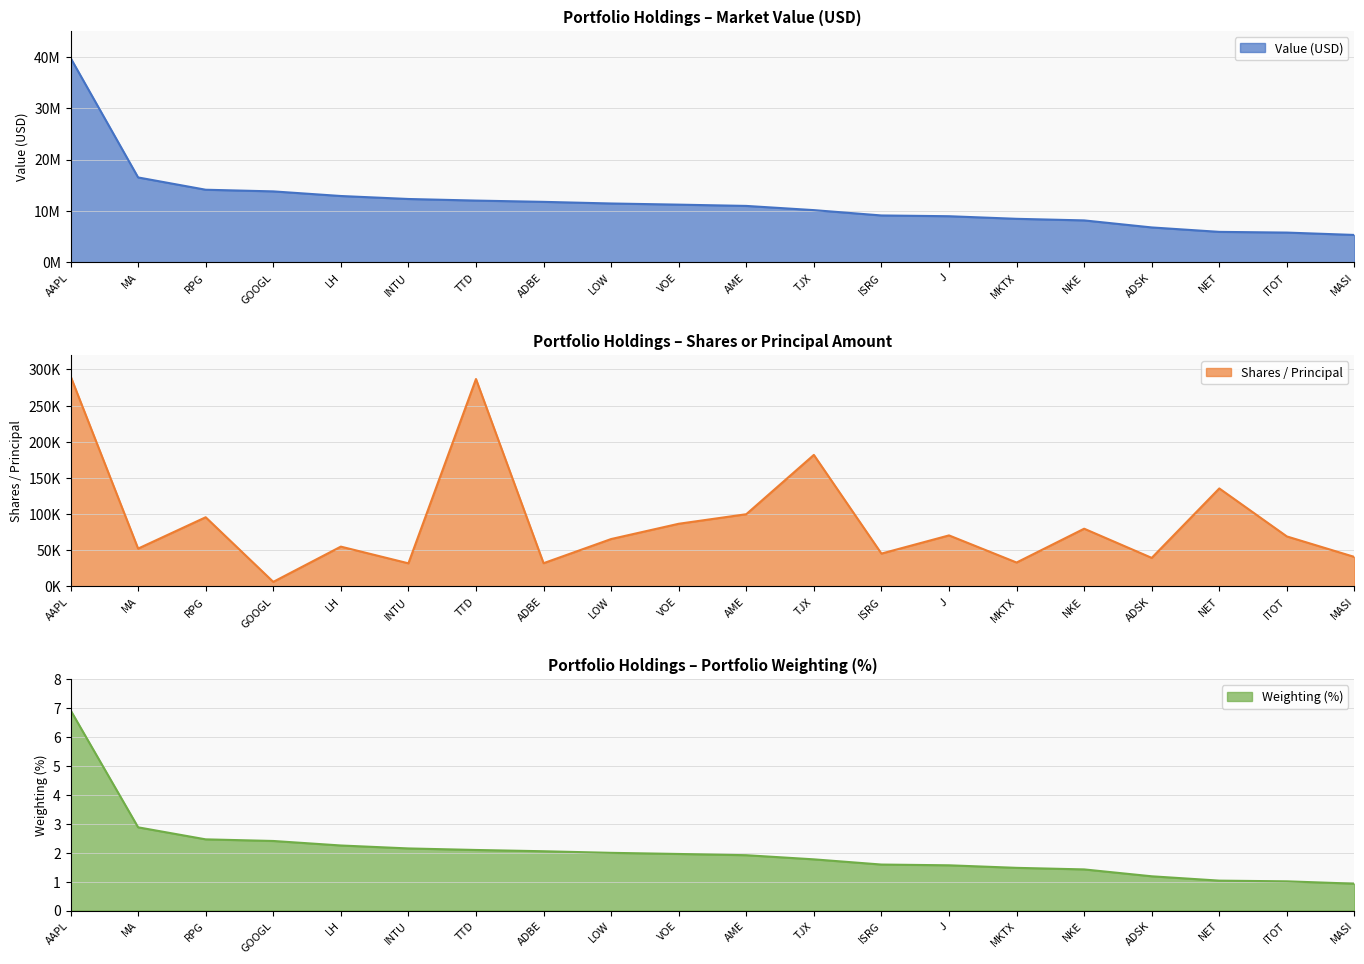

What is the difference between the highest and lowest values at ITOT?

5791999.0